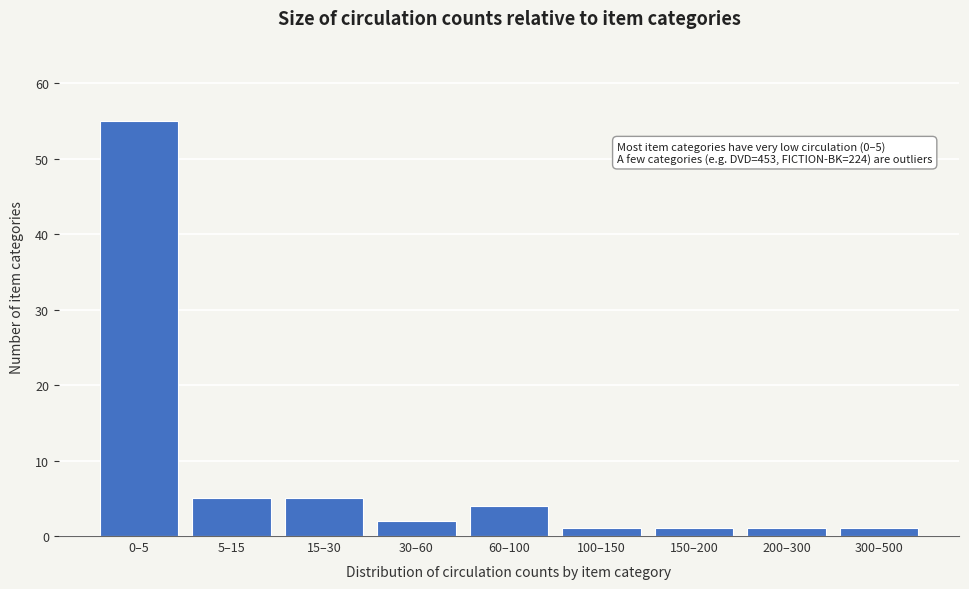

Reading left to right, extract all data points from this chart.

0–5=55	5–15=5	15–30=5	30–60=2	60–100=4	100–150=1	150–200=1	200–300=1	300–500=1